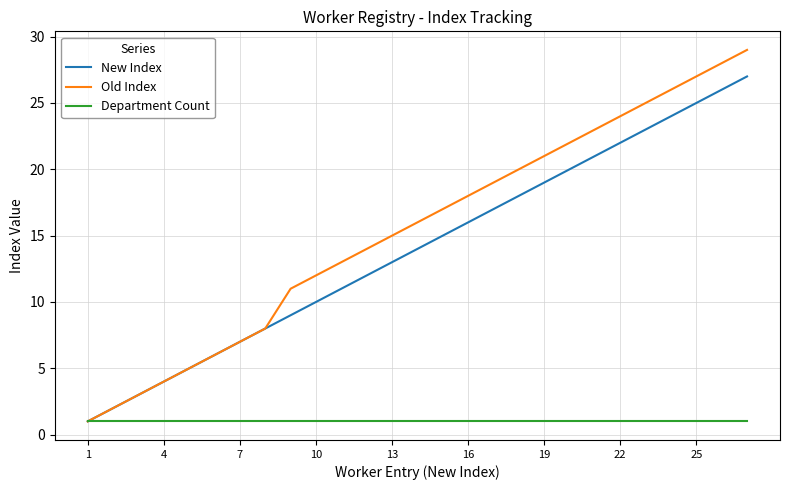

What is the average value of the Old Index series?

15